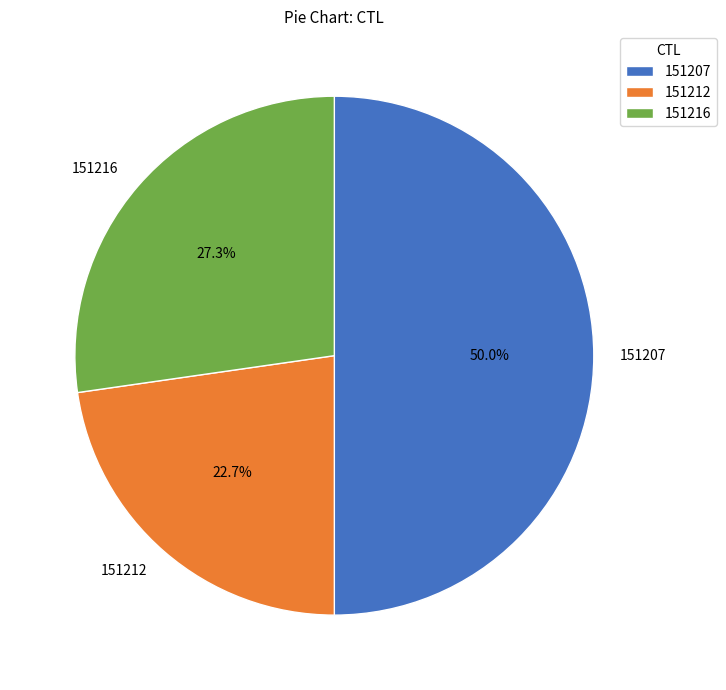

Does 151216 account for over 50% of the chart?

No